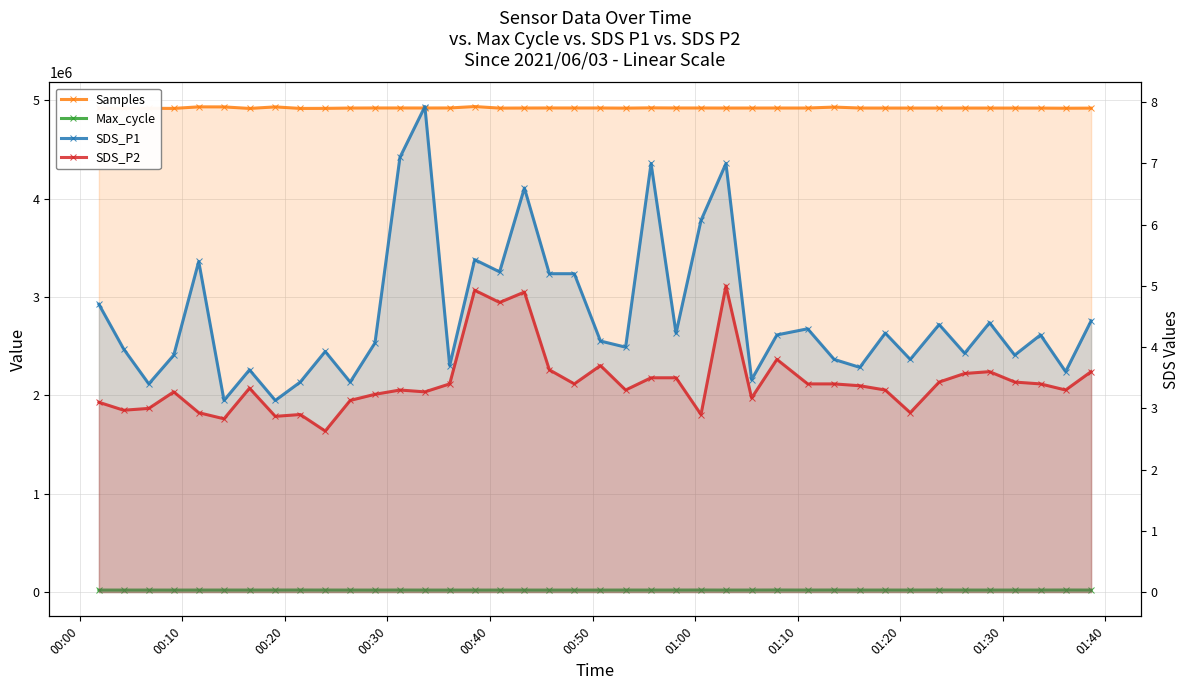

How many data points in SDS_P1 are less than 4?

17